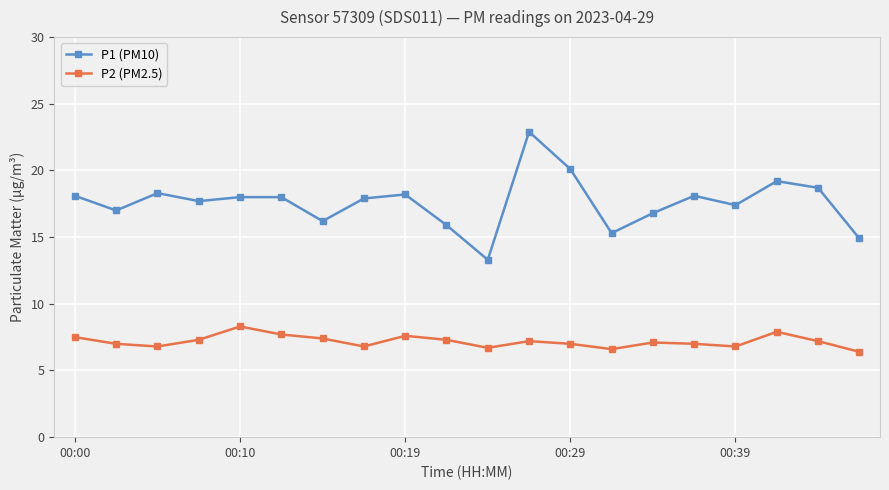

What is the maximum value for P2 (PM2.5)?

8.3